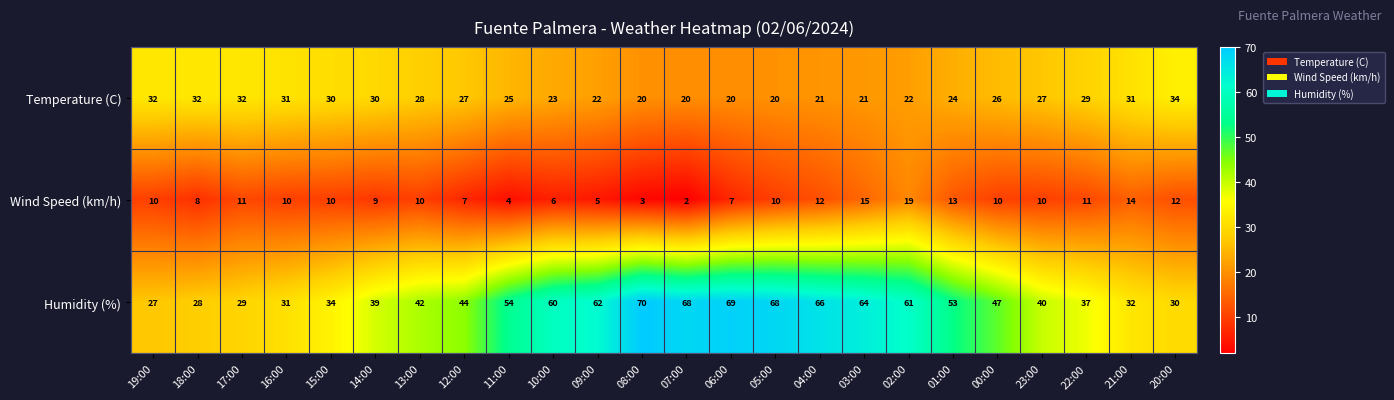

What is the sum of all Wind Speed (km/h) values?

228